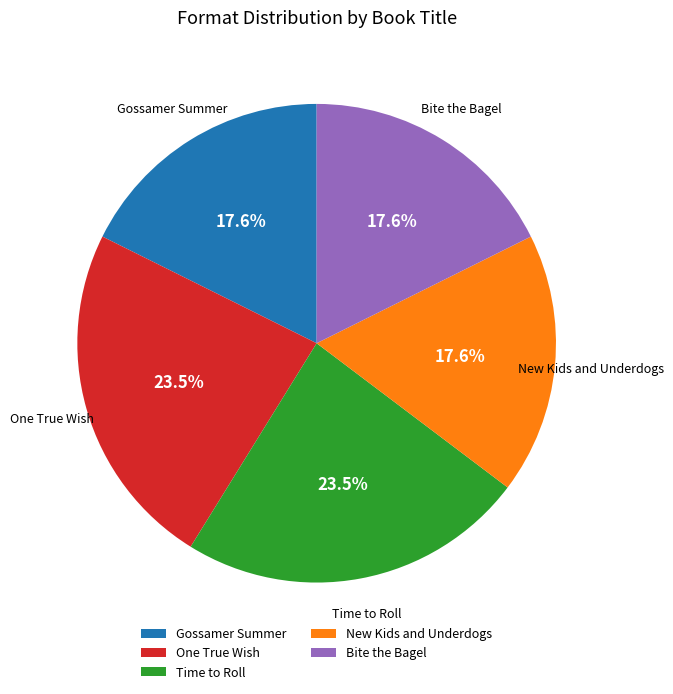

To the nearest percent, what portion does Bite the Bagel represent?

18%